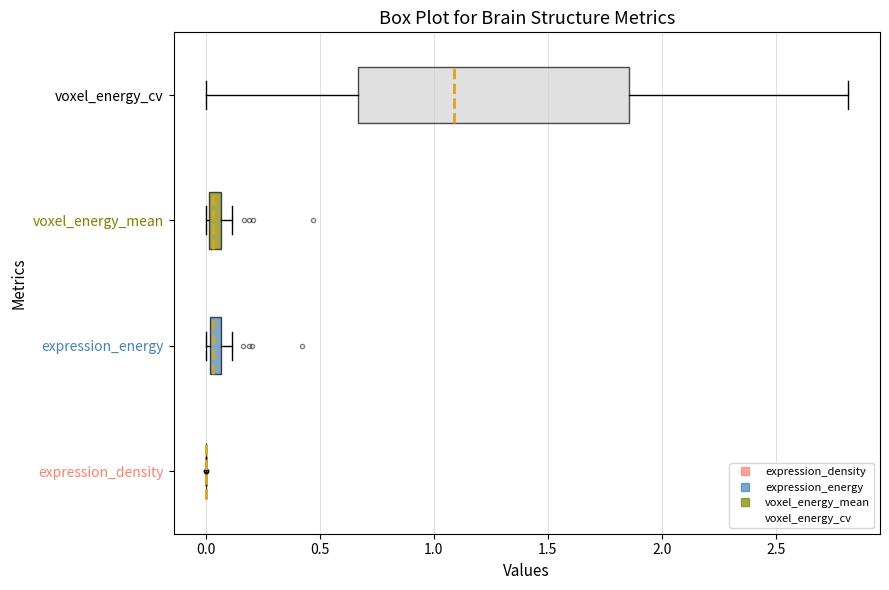

Where is the right edge of the box for voxel_energy_mean on the x-axis? The values are not printed on the chart, so give them approximately, as read against the axis.

0.05